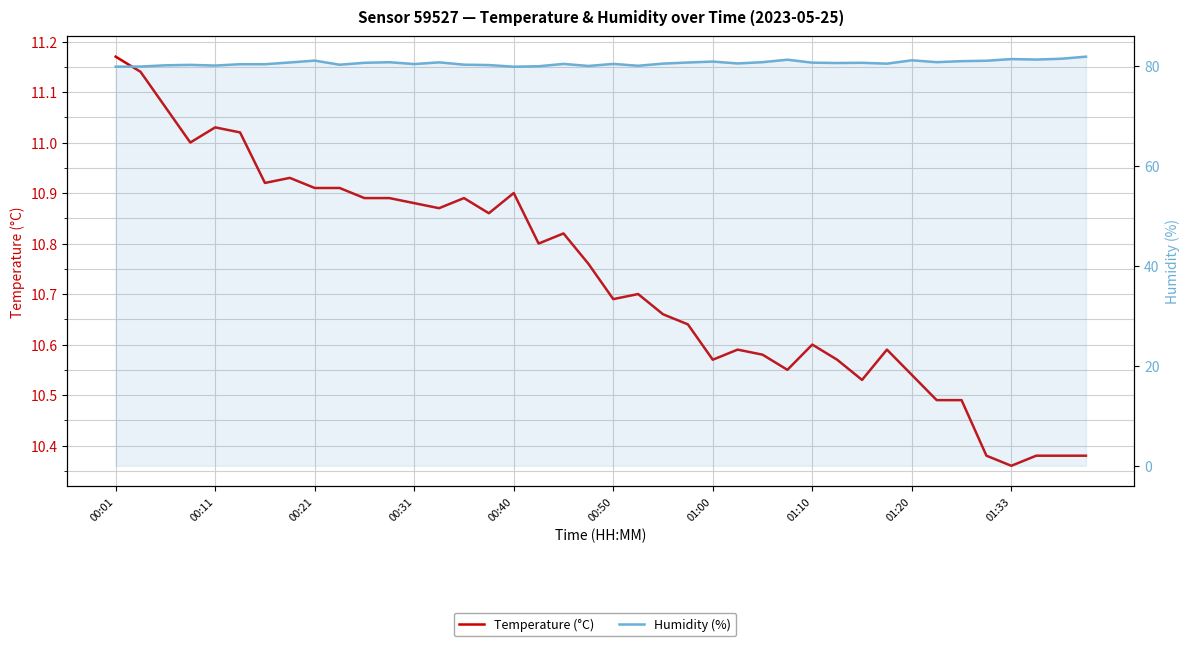

What is the average value of the Temperature (°C) series?

10.7